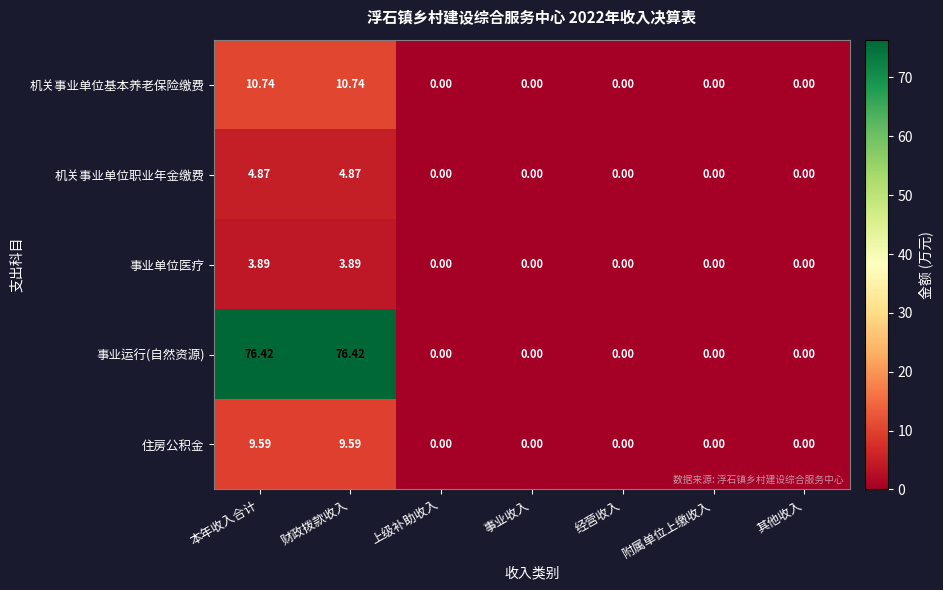

Is the value of 机关事业单位基本养老保险缴费 at 本年收入合计 greater than the value of 事业单位医疗 at 经营收入?

Yes